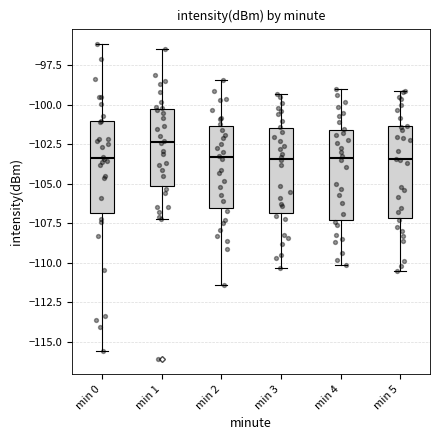

Reading left to right, read every box against the y-axis: the position of its median line, the range the box covers, and the ends of its whiskers. The values are not printed on the chart, so give them approximately, as read against the axis.

min 0: median -103.5, box -107.0 to -101.0, whiskers -115.5 to -96.0
min 1: median -102.5, box -105.0 to -100.0, whiskers -107.0 to -96.5
min 2: median -103.5, box -106.5 to -101.5, whiskers -111.5 to -98.5
min 3: median -103.5, box -107.0 to -101.5, whiskers -110.5 to -99.5
min 4: median -103.5, box -107.5 to -101.5, whiskers -110.0 to -99.0
min 5: median -103.5, box -107.0 to -101.5, whiskers -110.5 to -99.0